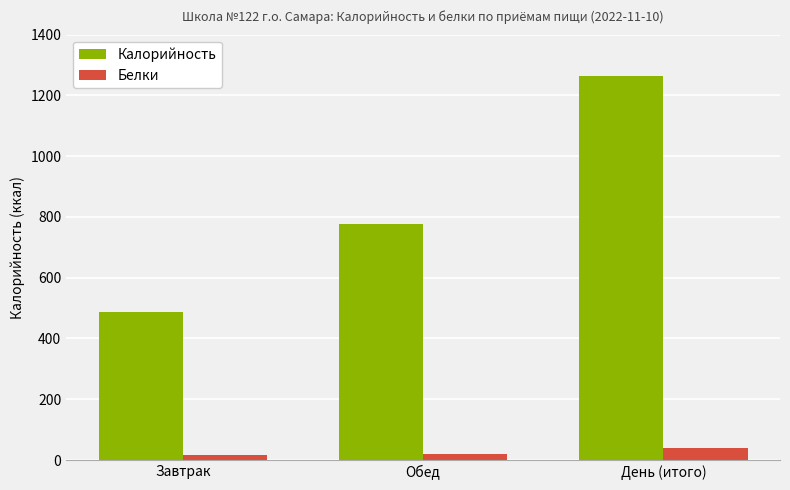

What are all the series names shown in the legend?

Калорийность, Белки